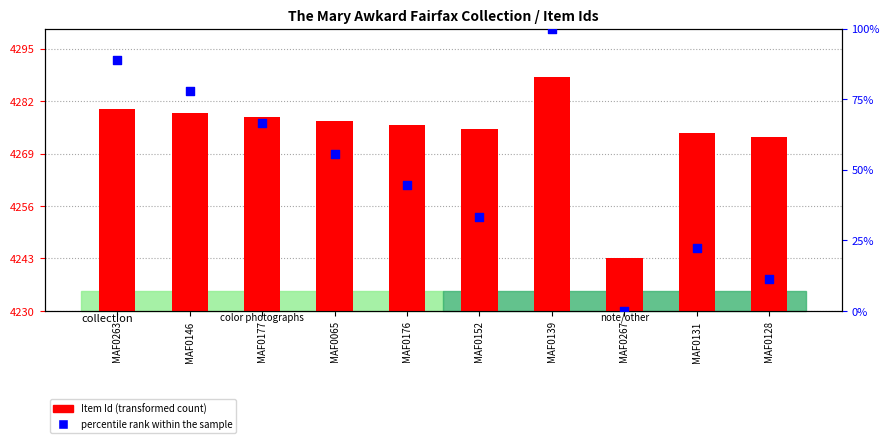

What are all the series names shown in the legend?

Item Id, percentile rank within the sample